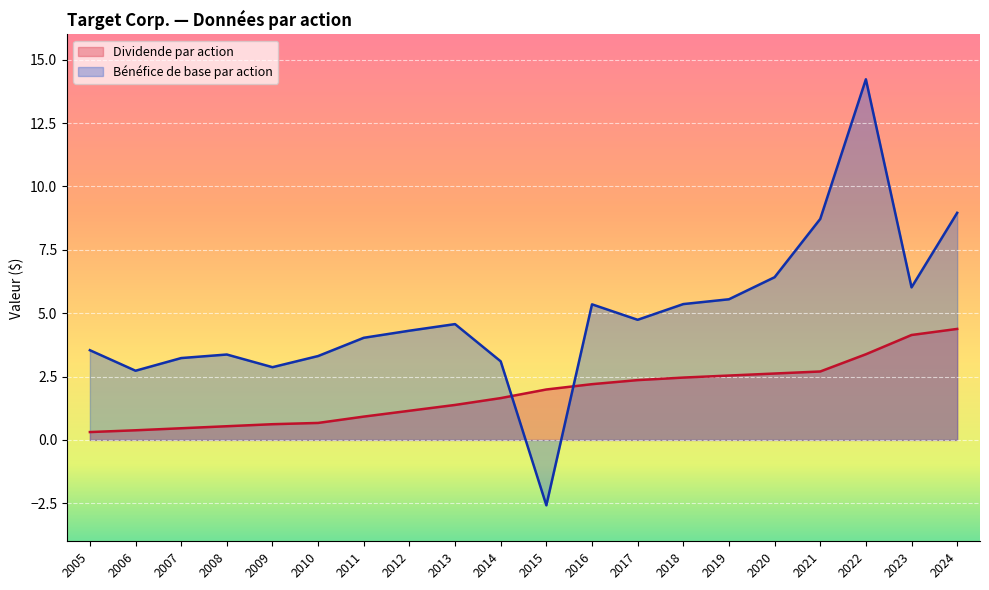

How many times do Dividende par action and Bénéfice de base par action cross each other?

2